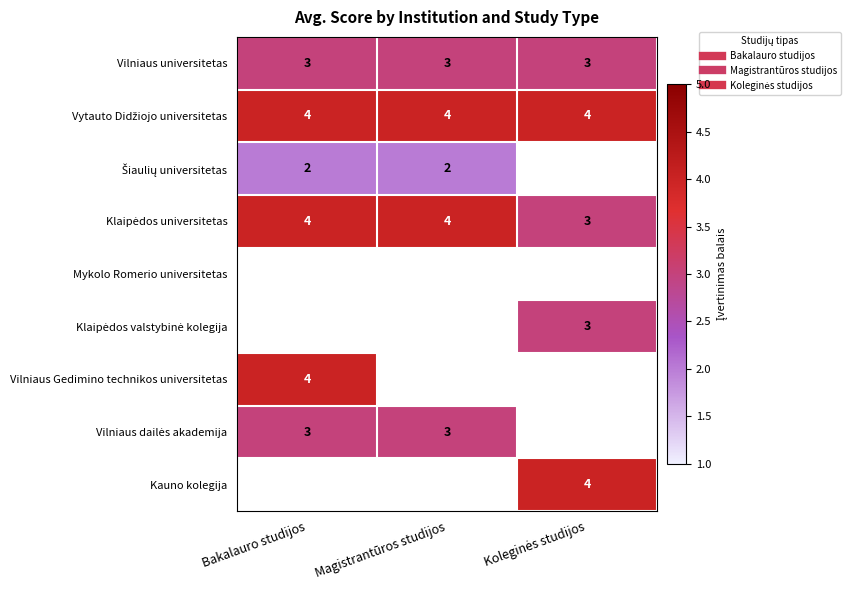

Which has a higher value, Koleginės studijos or Magistrantūros studijos?

Koleginės studijos